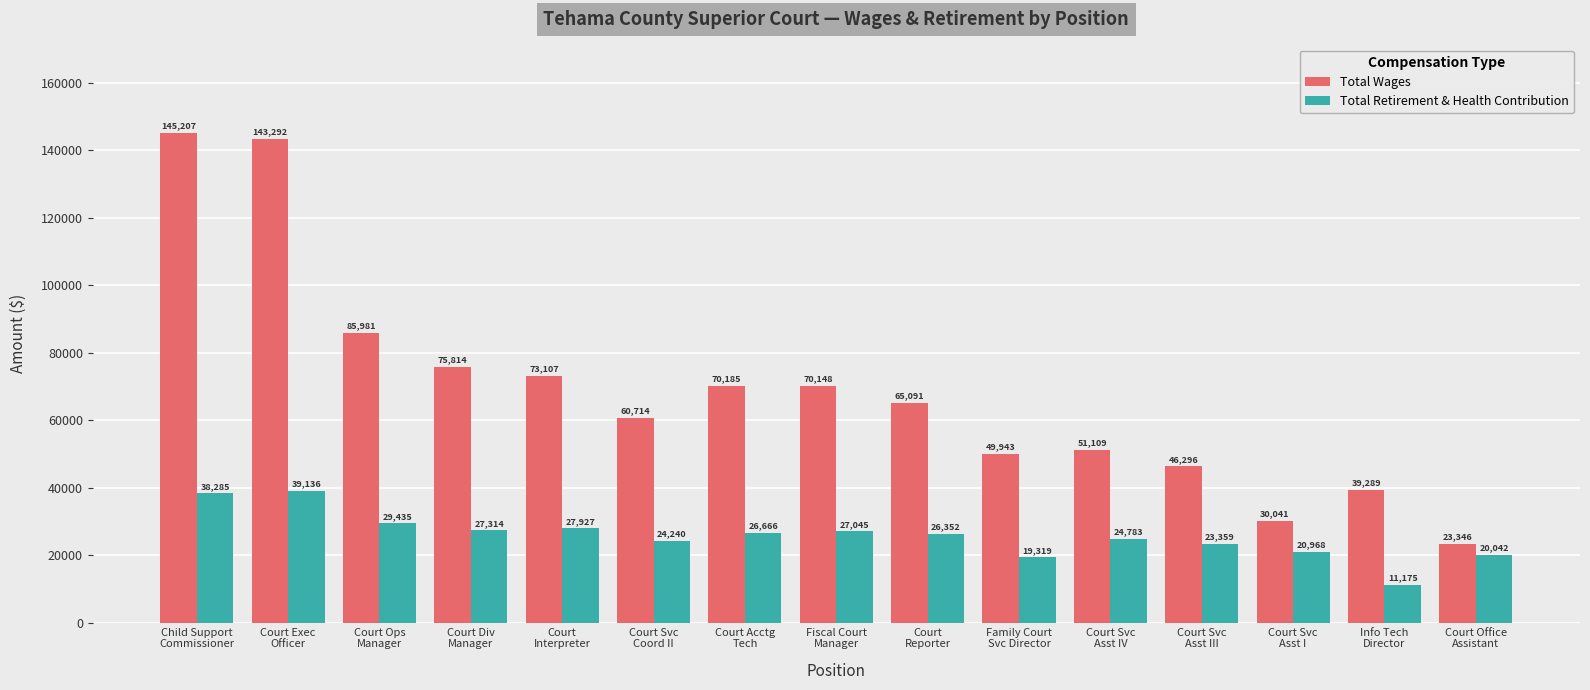

The Total Retirement & Health Contribution series shows 6344 at Court Svc
Asst III. True or false?

False